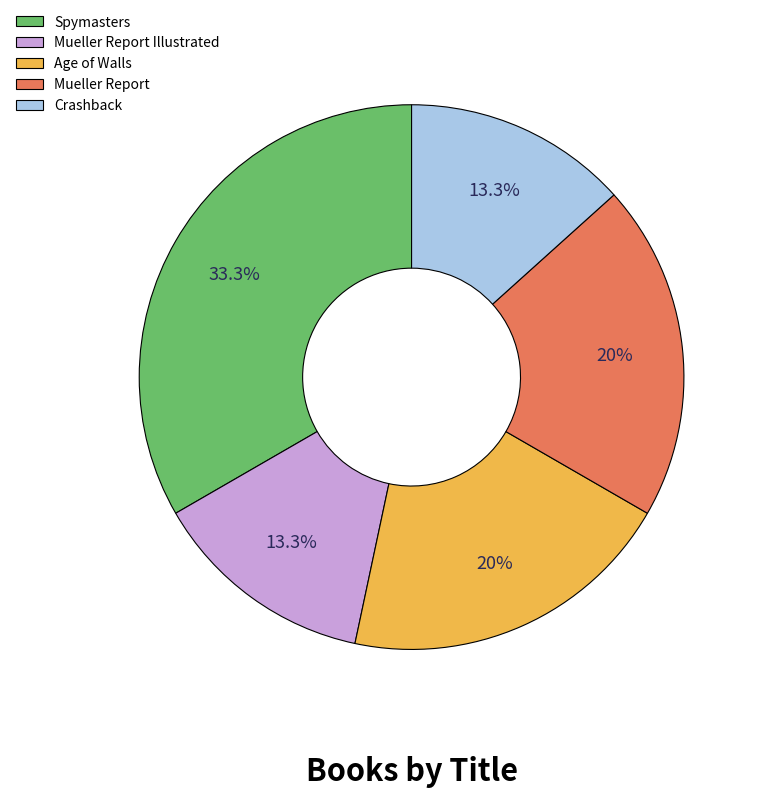

Which has a higher value, Spymasters or Mueller Report Illustrated?

Spymasters